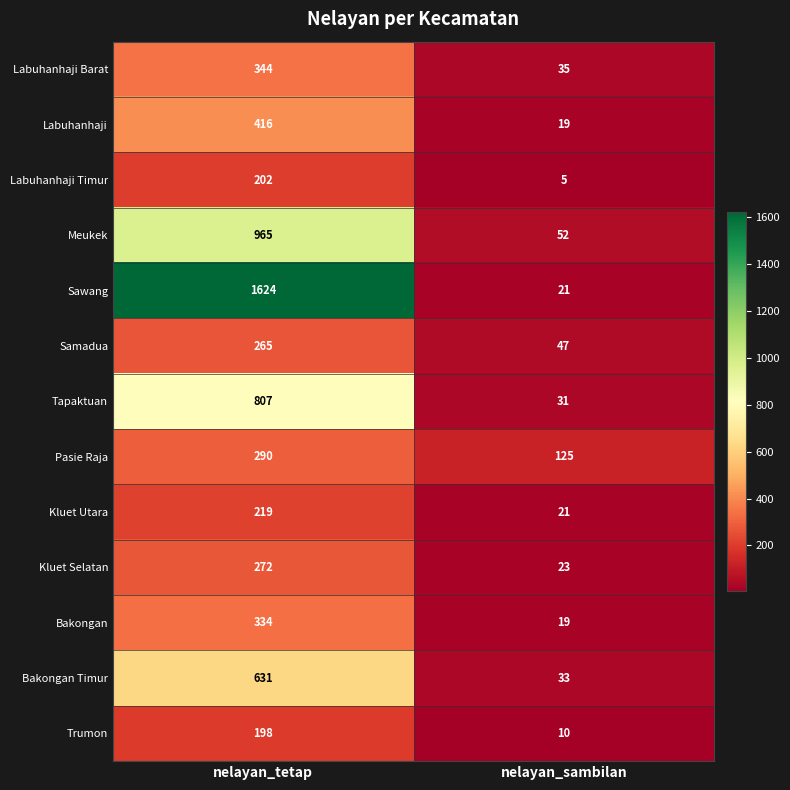

What is the difference between the maximum and minimum values in the Trumon series?

188